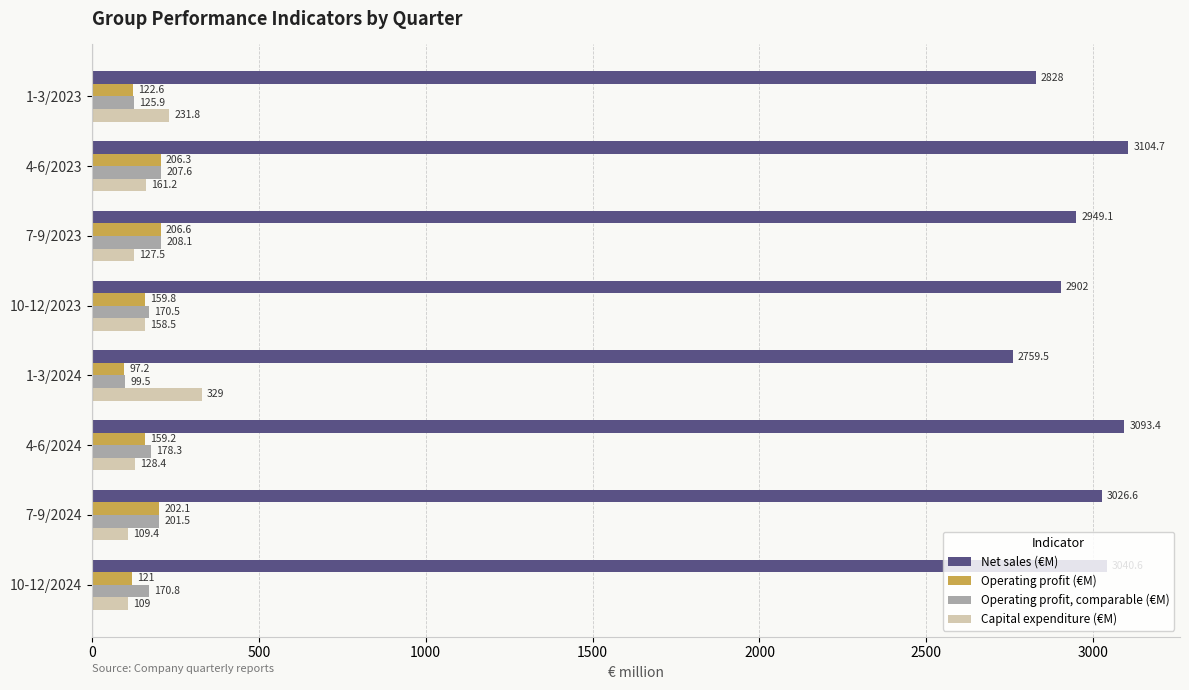

What is the difference between the maximum and minimum values in the Net sales (€M) series?

345.2